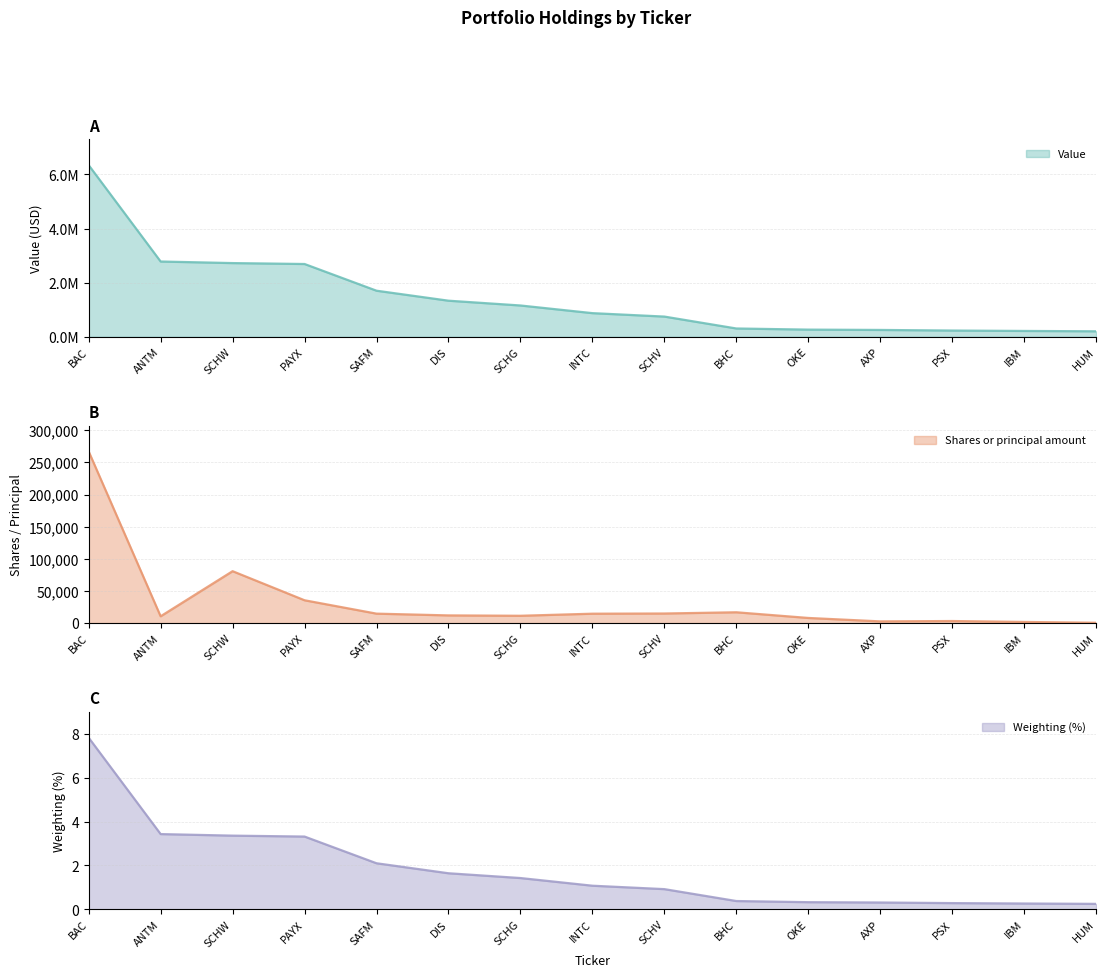

What is the sum of the Shares or principal amount values at OKE and BAC?

275150